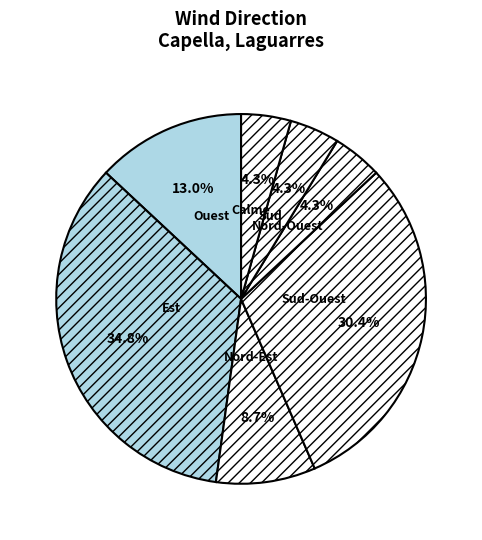

The Sud slice represents 4% of the pie. True or false?

True